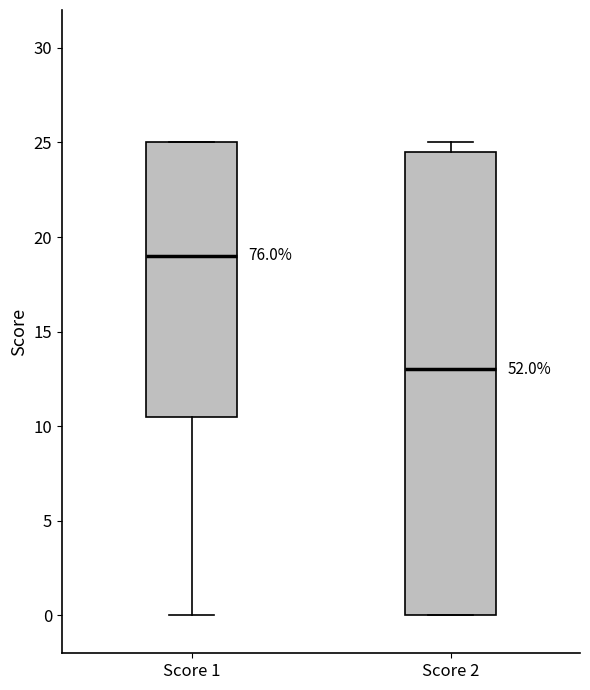

Comparing the boxes themselves (not the whiskers), which one is the tallest?

Score 2